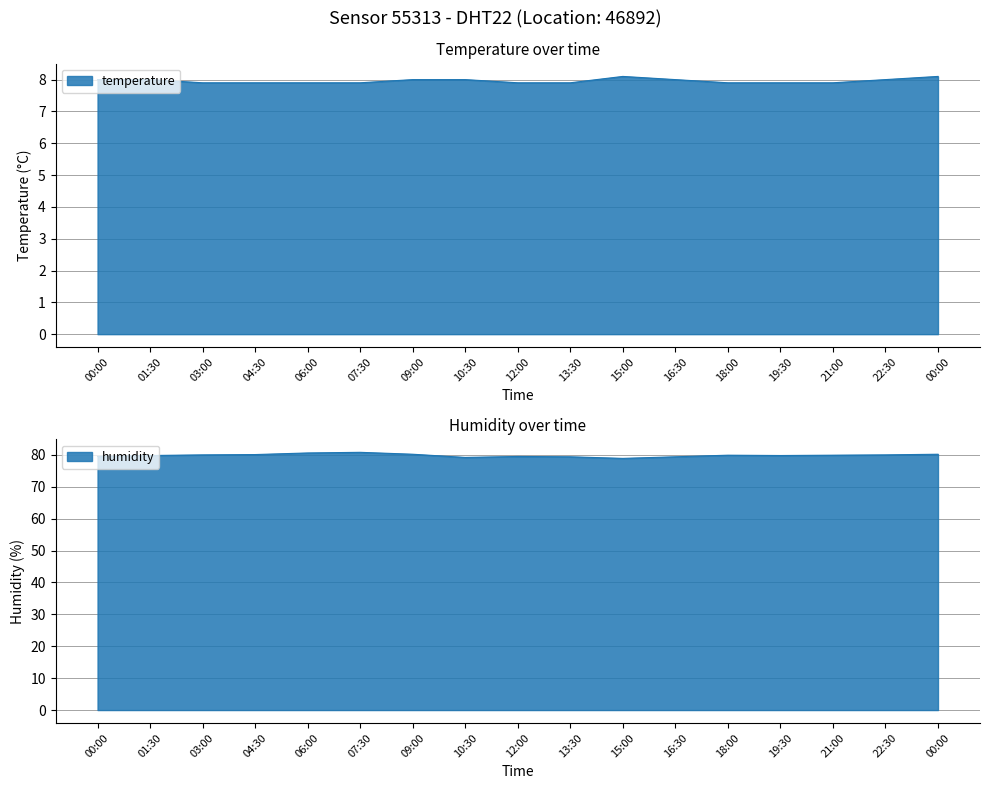

What is the difference between the maximum and minimum values in the temperature series?

0.2